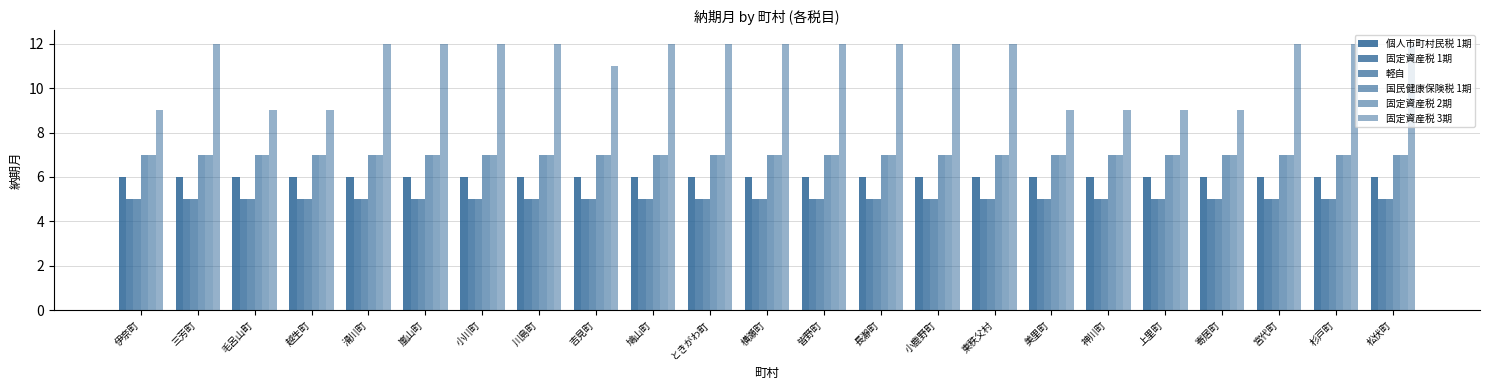

How many series are shown in this chart?

6